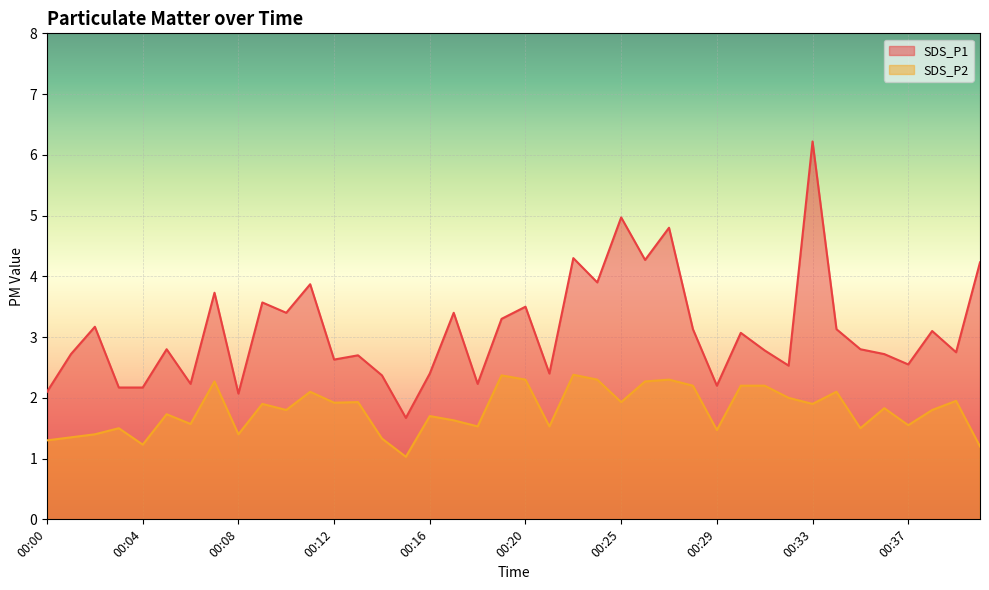

Where is the first local maximum for SDS_P2?

00:03